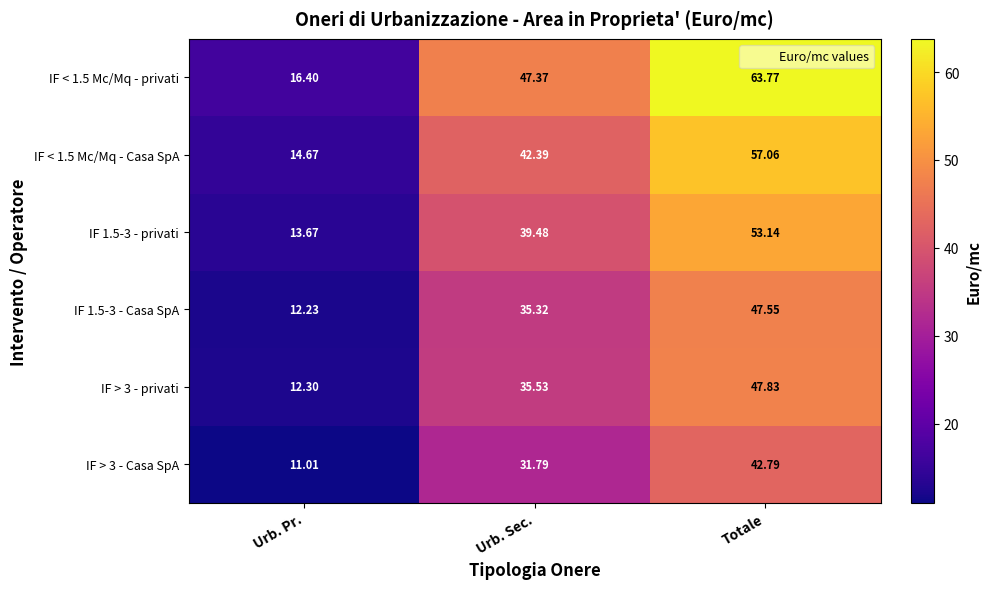

Which label corresponds to the smallest value in the chart?

Urb. Pr.